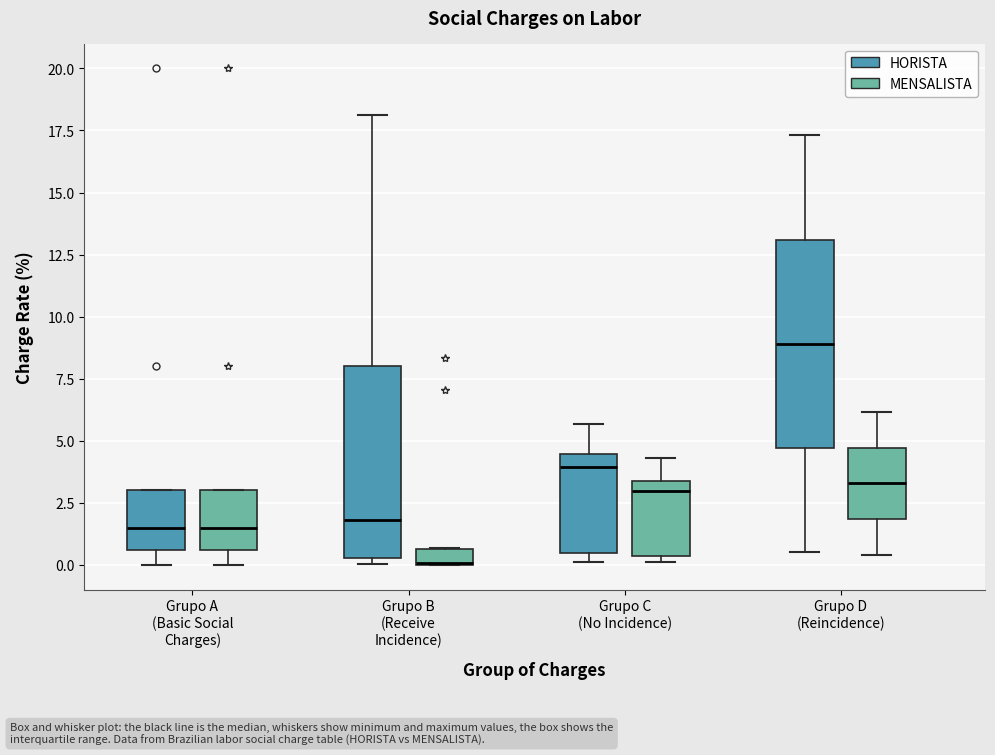

Where is the lower edge of the box for Grupo A (Basic Social Charges) (HORISTA) on the y-axis? The values are not printed on the chart, so give them approximately, as read against the axis.

0.5